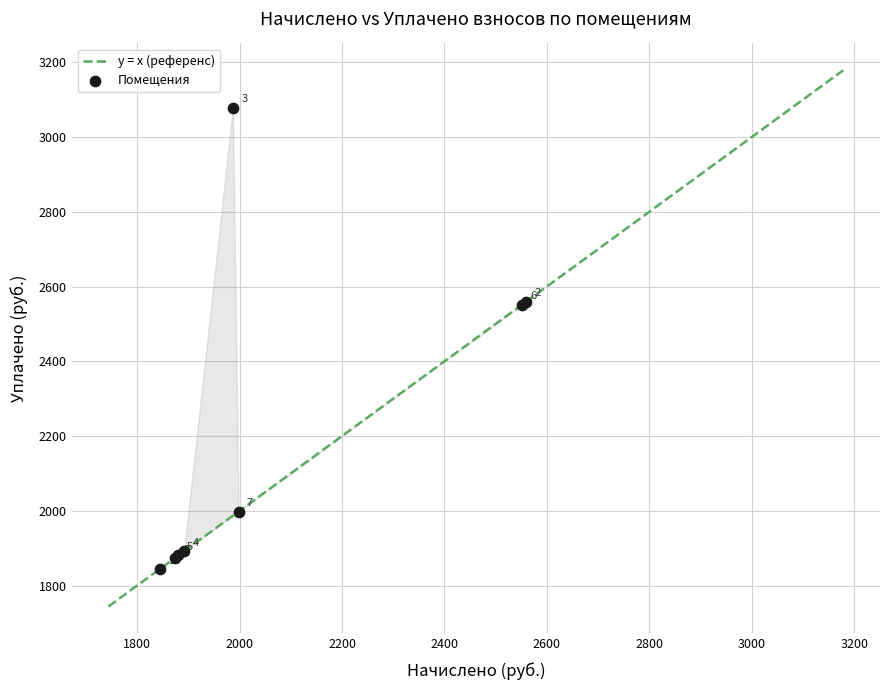

What Y value in the scatter plot is closest to 2461?

2551.5